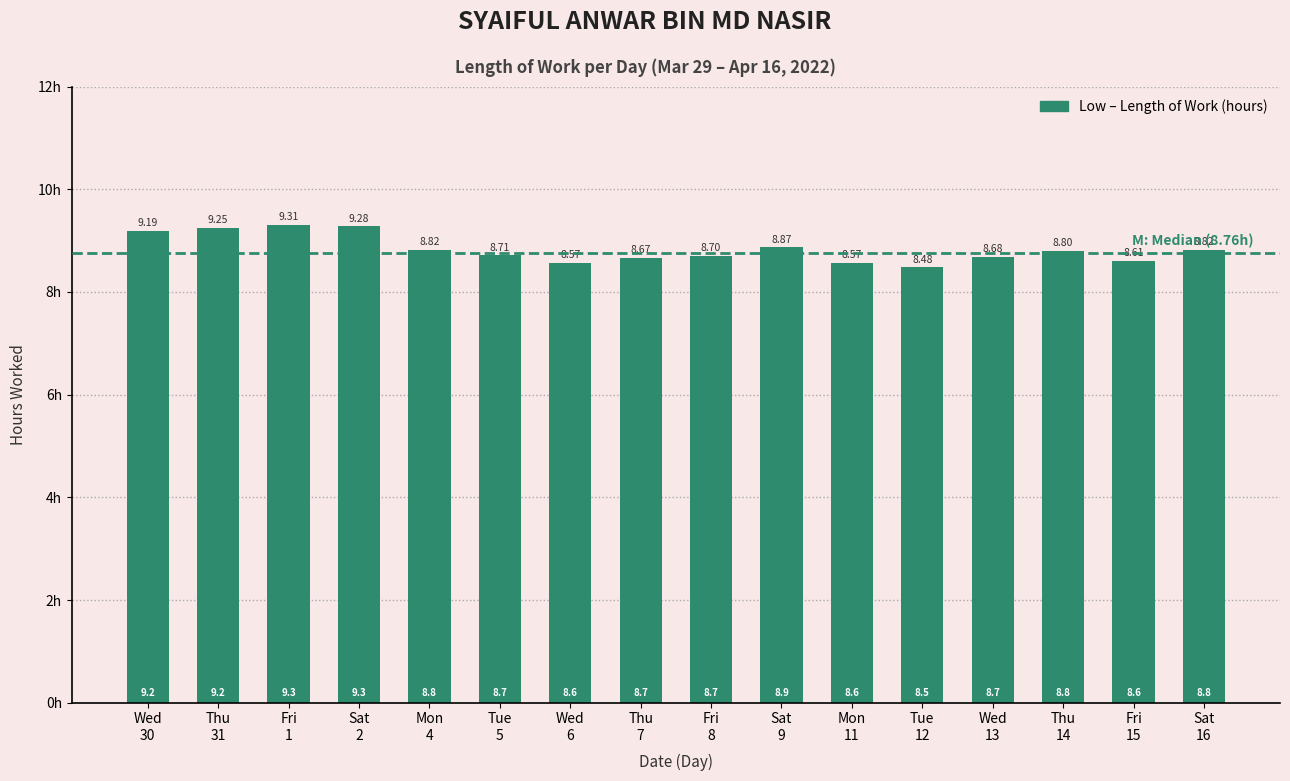

What is the approximate value at Mon
11?

8.6